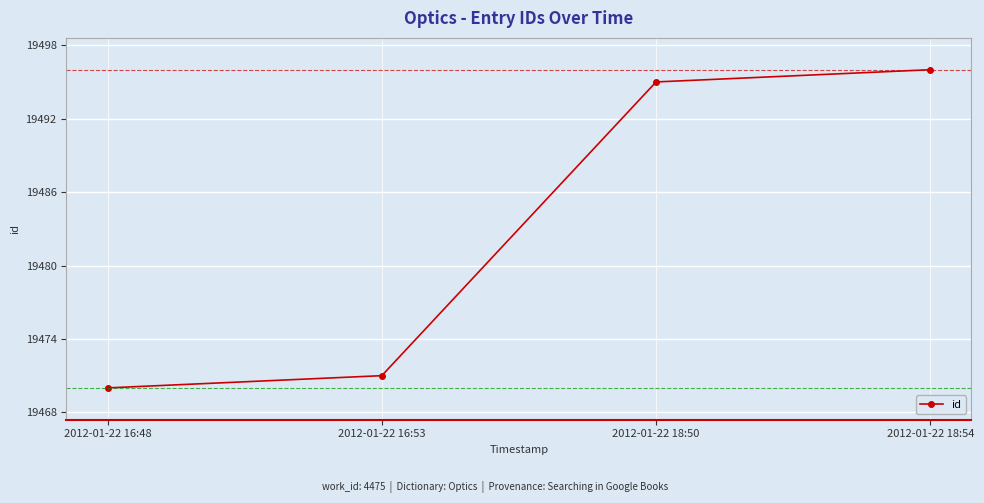

What is the difference between the second highest and second lowest values?

24